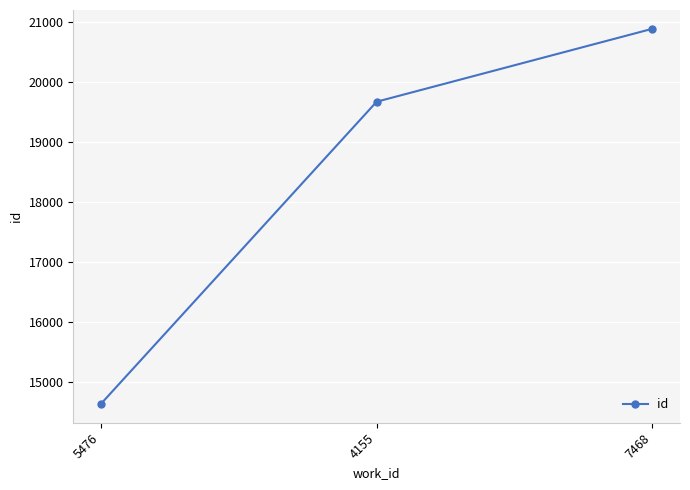

What is the label of the 2nd point from the left?

4155